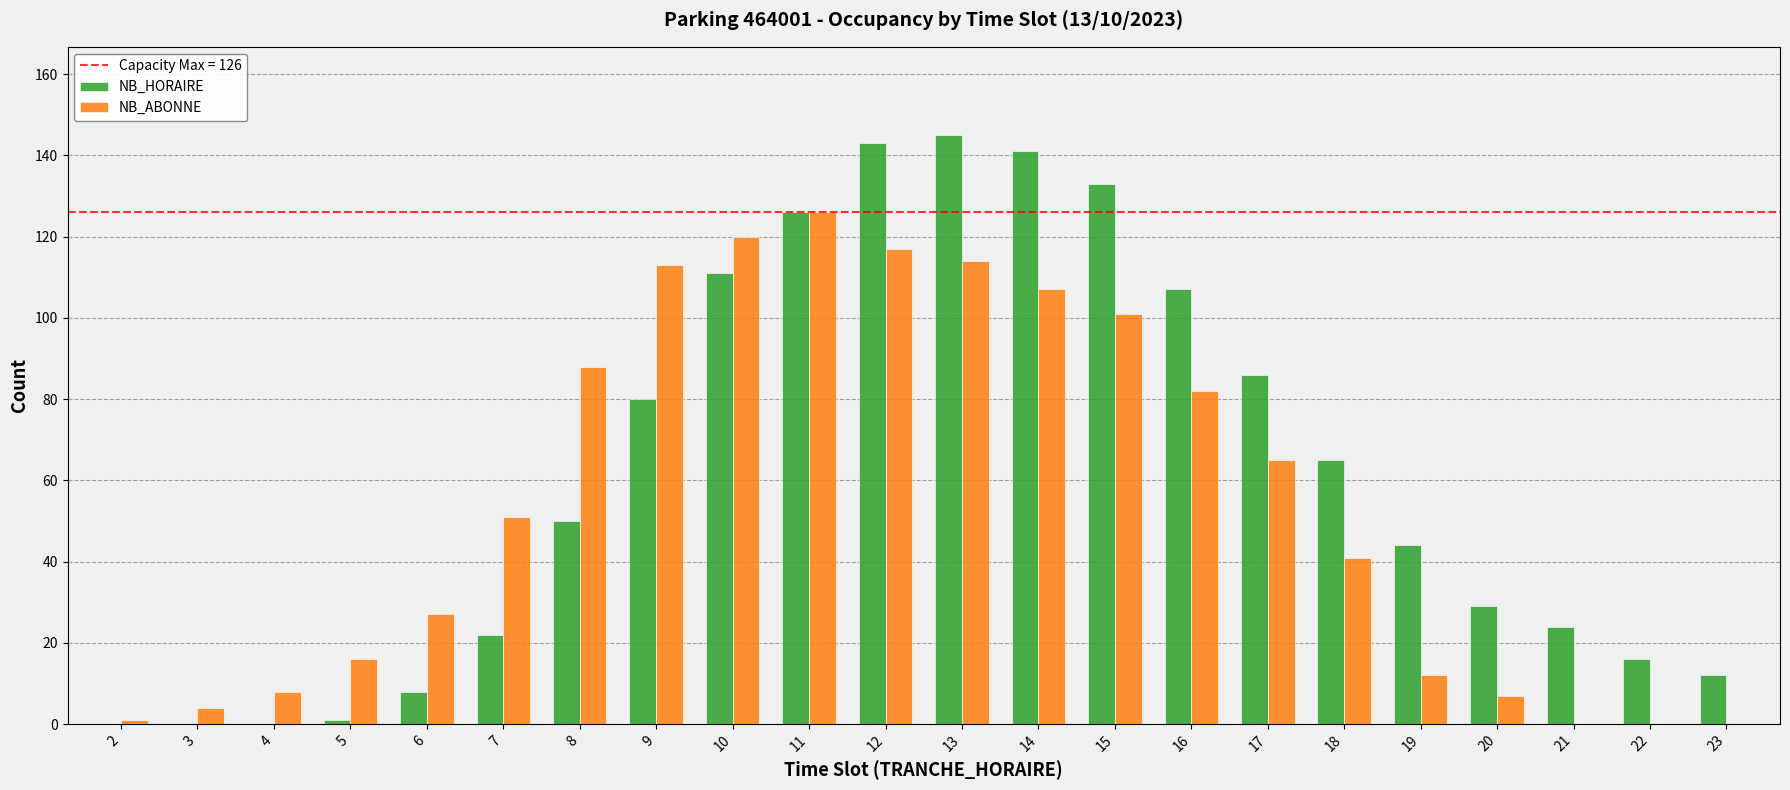

What is the maximum value for NB_ABONNE?

126